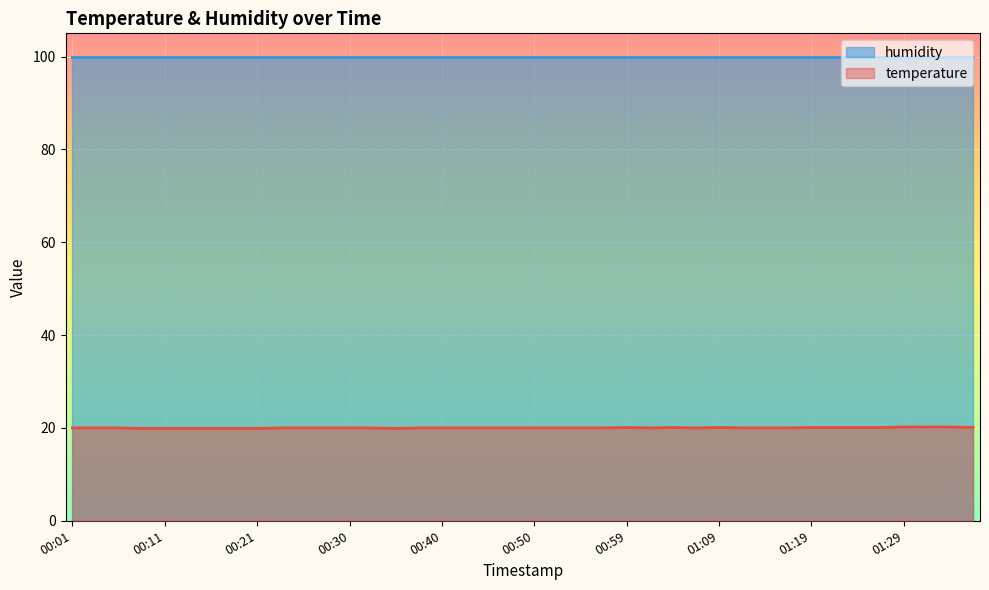

What is the smallest value displayed?

19.9